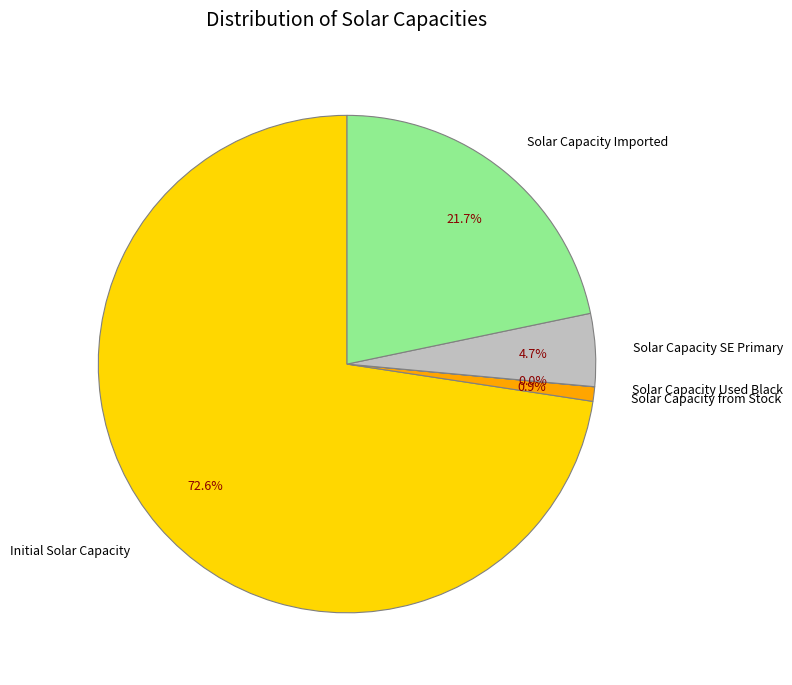

Is there any slice that represents more than half of the pie?

Yes